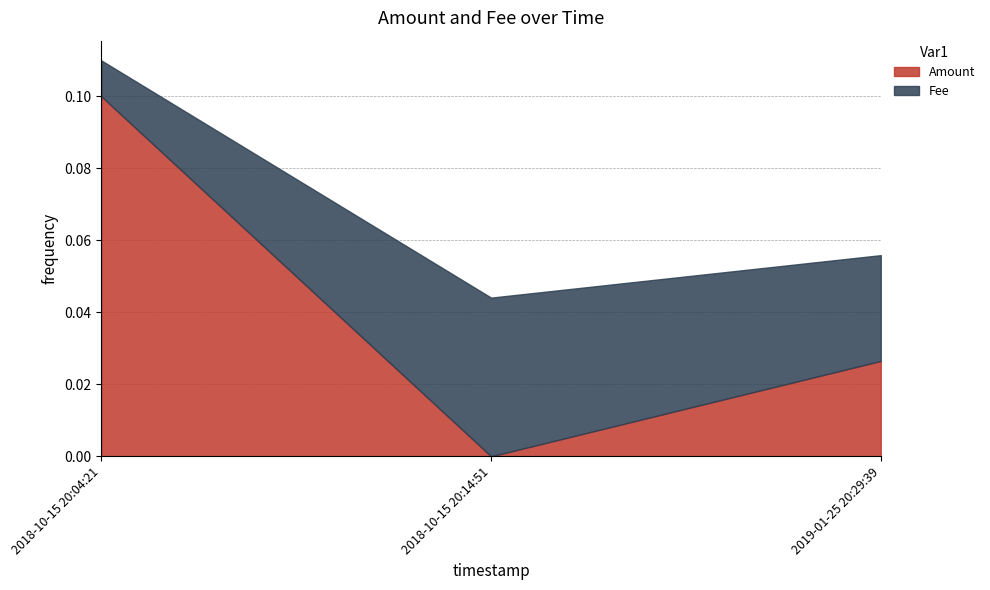

Reading left to right, extract all data points from this chart.

Amount: 0.1	0.0	0.0
Fee: 0.0	0.0	0.0